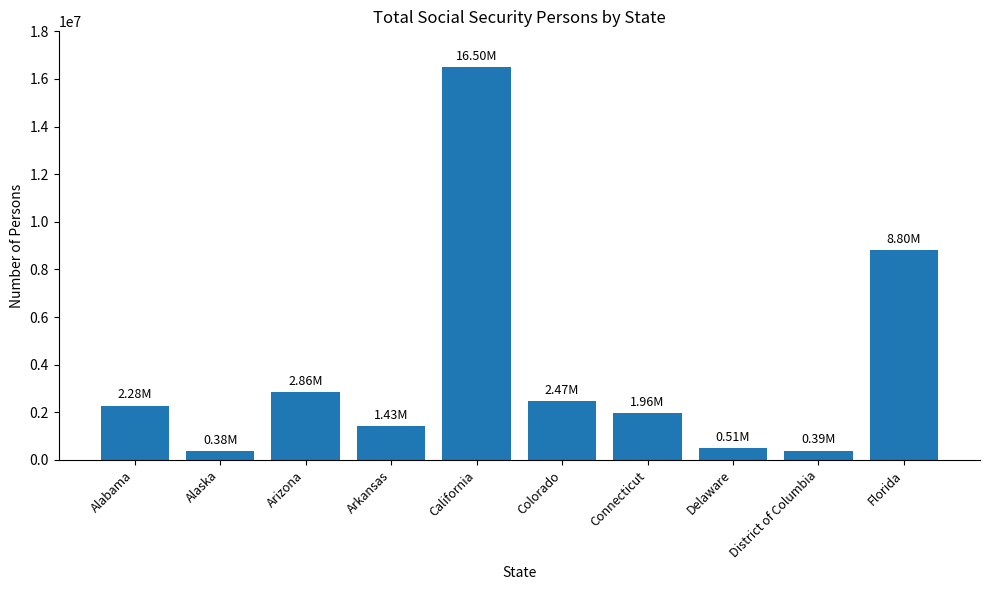

Which category has the highest value across all series?

California